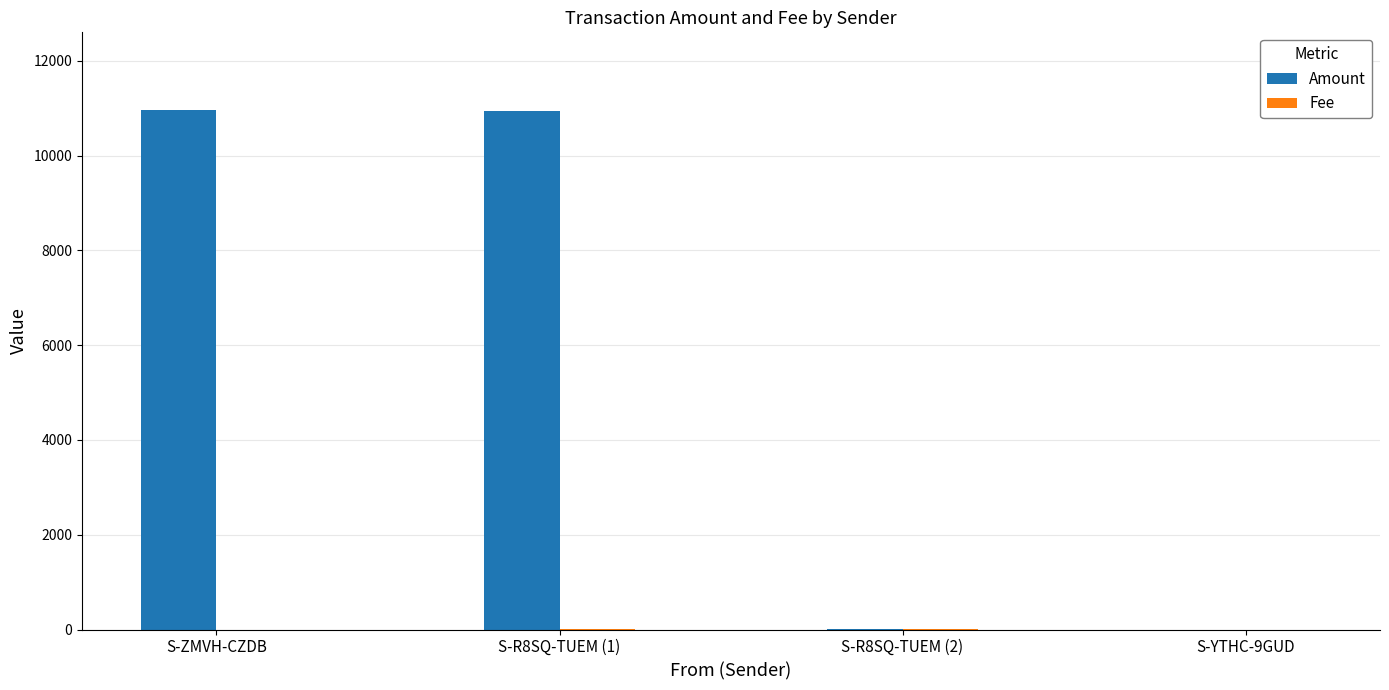

Which series has the largest total across all categories?

Amount